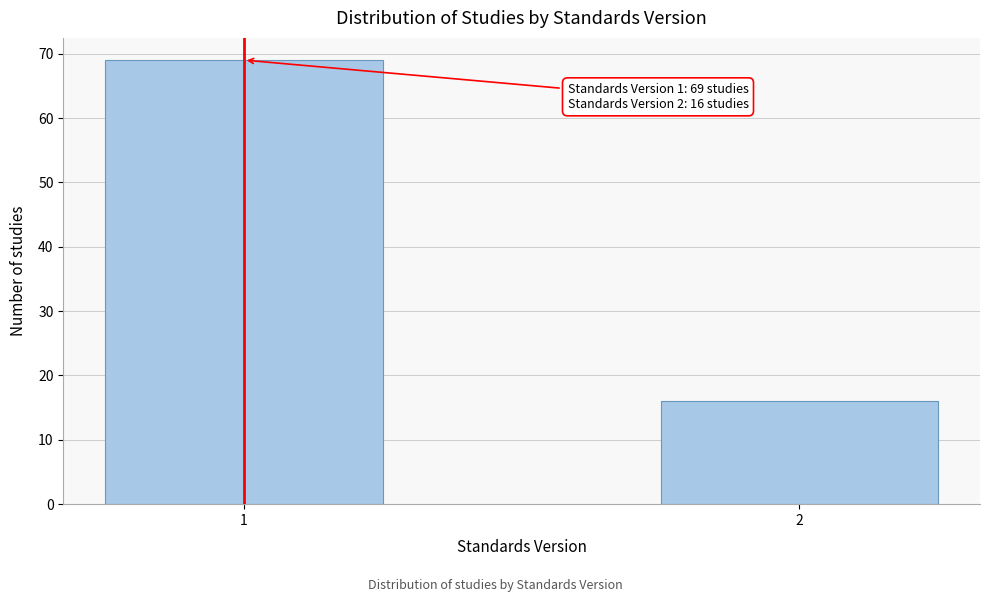

Reading left to right, what are all the values shown in this chart?

69	16